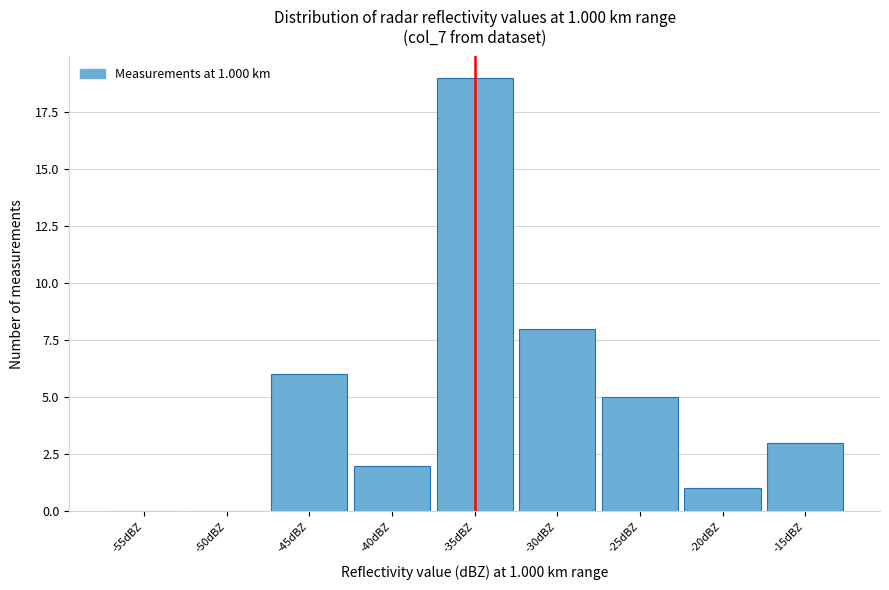

Reading right to left, what are all the values shown in this chart?

-15dBZ=3	-20dBZ=1	-25dBZ=5	-30dBZ=8	-35dBZ=19	-40dBZ=2	-45dBZ=6	-50dBZ=0	-55dBZ=0